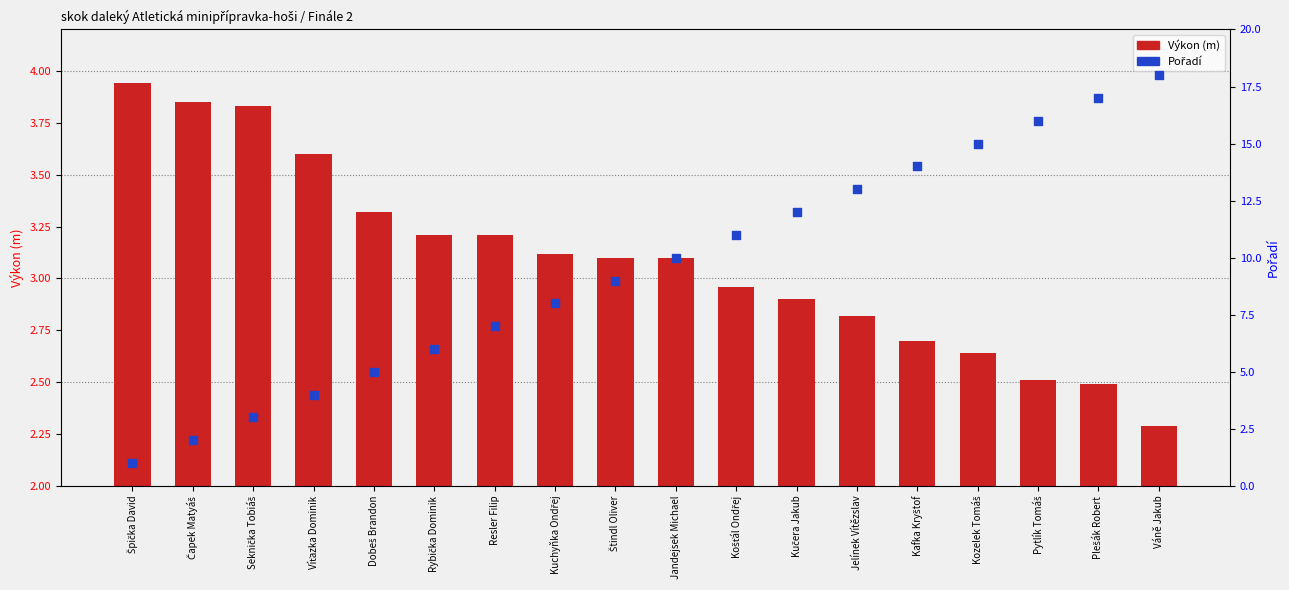

What is the total value across all series at Štindl Oliver?

12.1